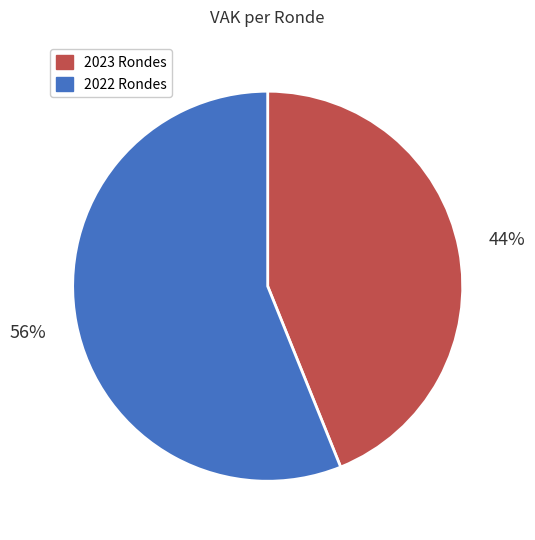

To the nearest percent, what is the average slice percentage?

50%